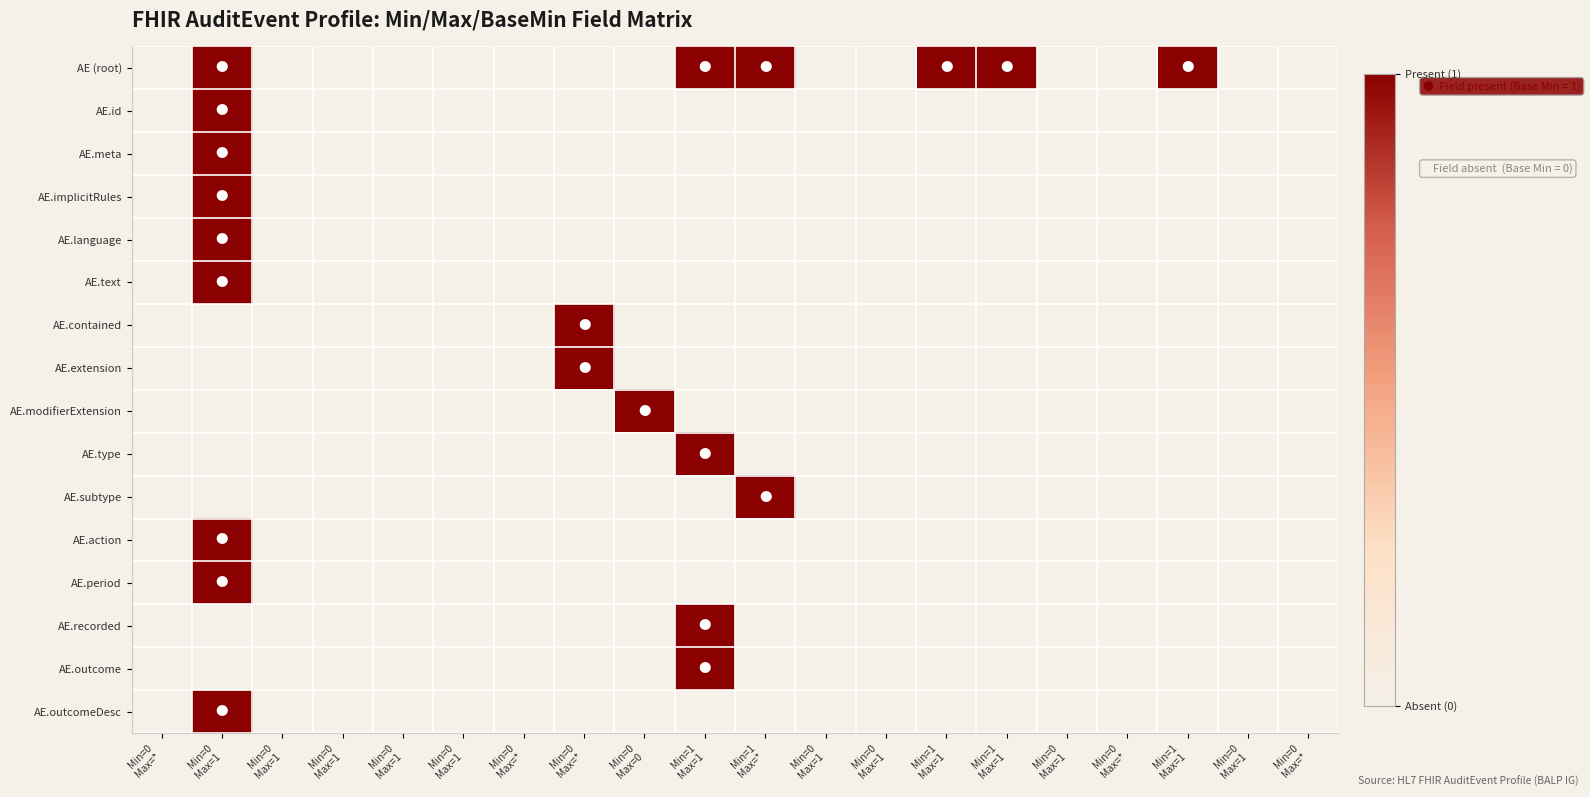

At Min=0 Max=1, list the series in order from largest to smallest.

AE (root), AE.id, AE.meta, AE.implicitRules, AE.language, AE.text, AE.action, AE.period, AE.outcomeDesc, AE.contained, AE.extension, AE.modifierExtension, AE.type, AE.subtype, AE.recorded, AE.outcome